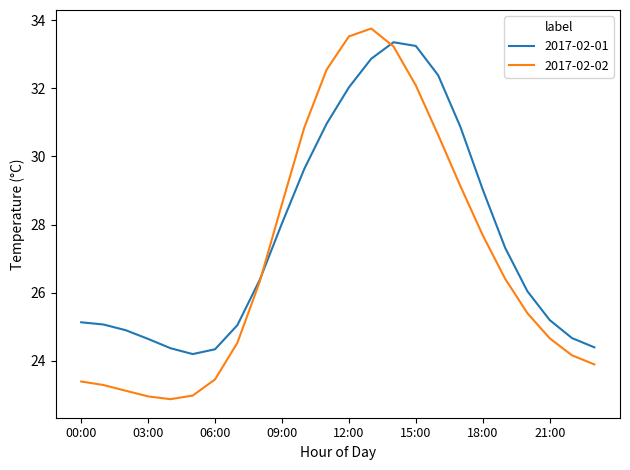

Which series ends up on top after the final intersection of 2017-02-01 and 2017-02-02?

2017-02-01